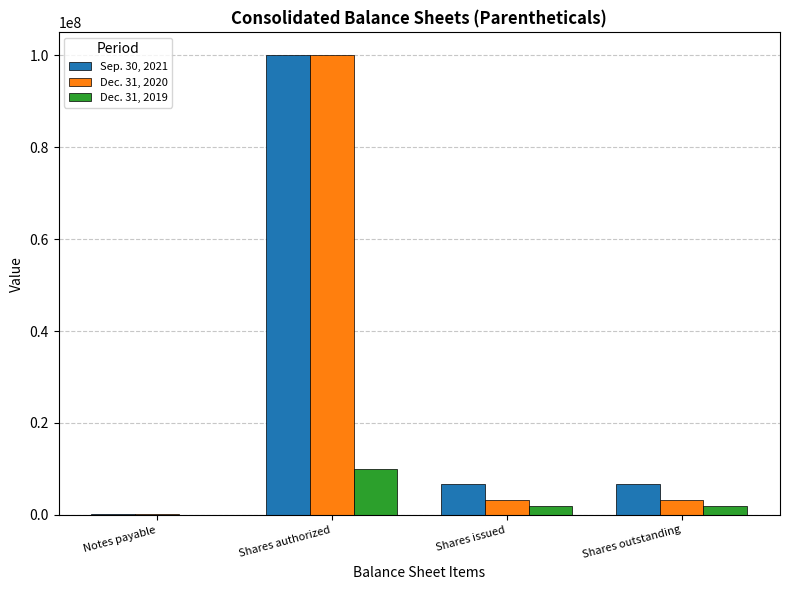

Are the bars grouped side by side (vs. stacked)?

Yes